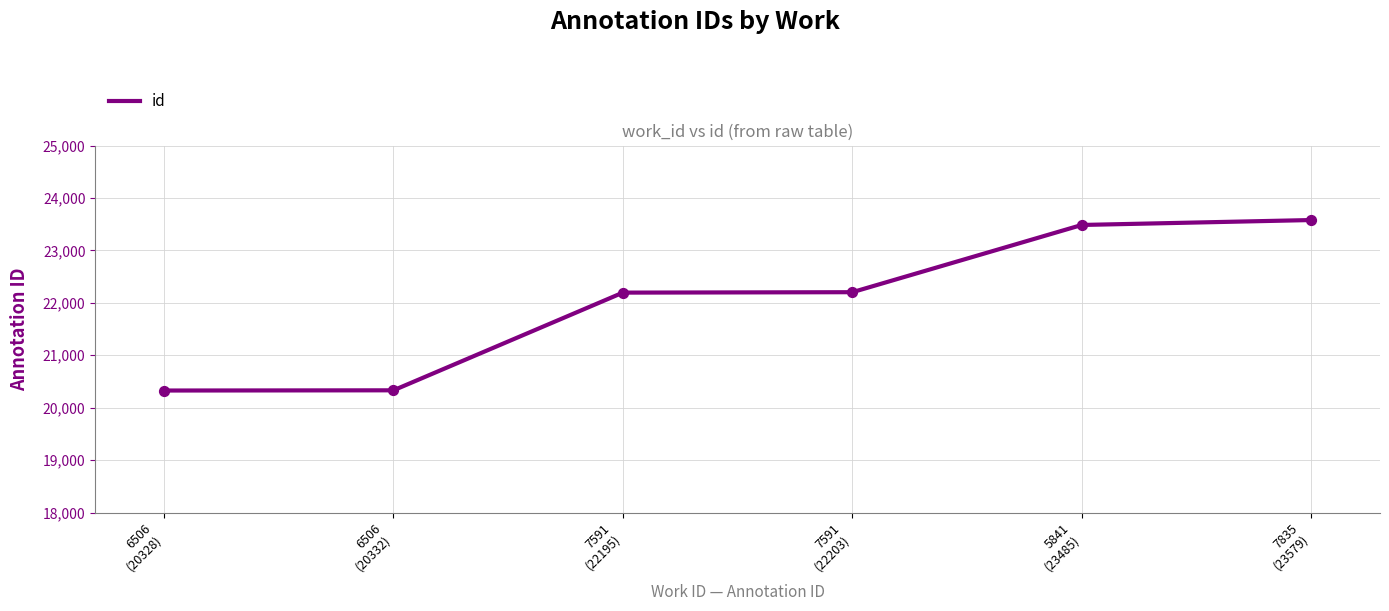

What is the change in value from 7591
(22195) to 7835
(23579)?

+1384